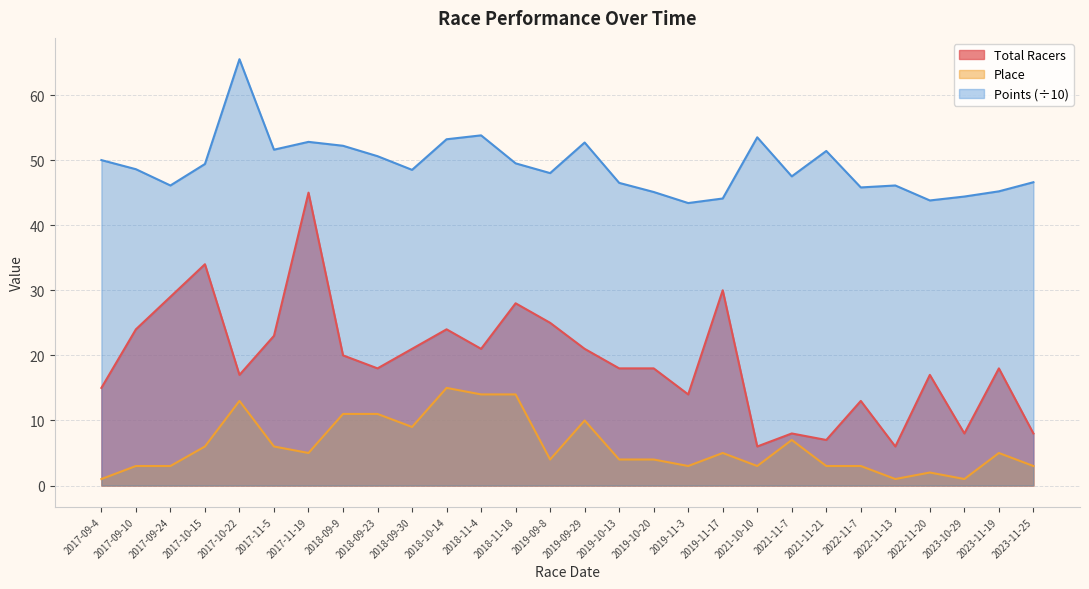

How many lines are shown in the chart?

3